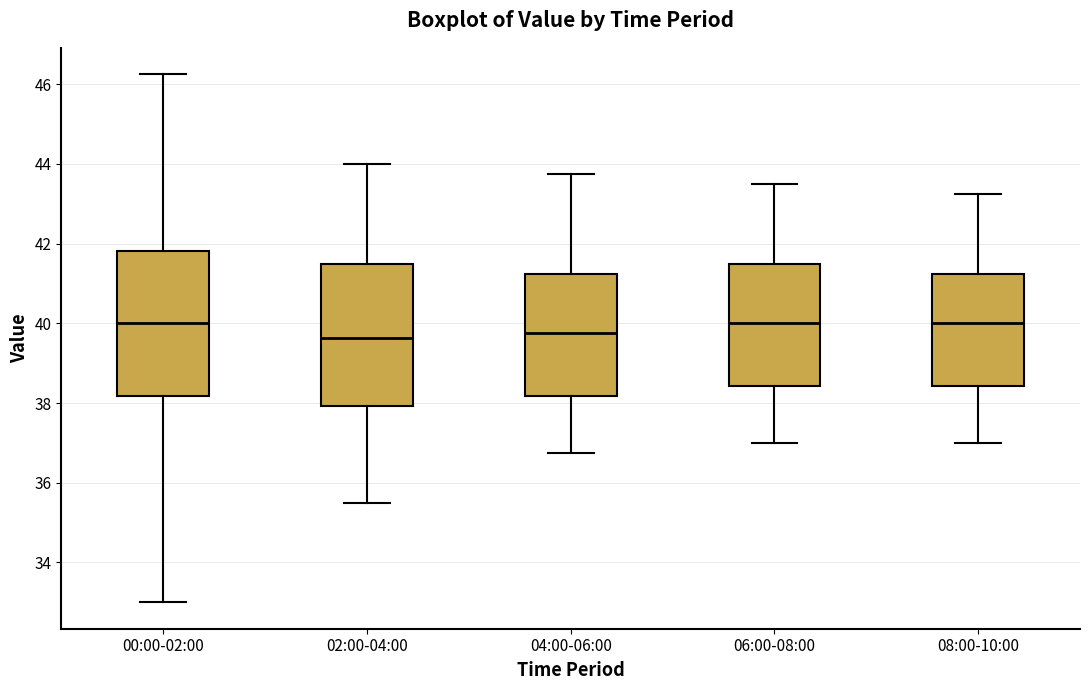

Reading left to right, read every box against the y-axis: the position of its median line, the range the box covers, and the ends of its whiskers. The values are not printed on the chart, so give them approximately, as read against the axis.

00:00-02:00: median 40.0, box 38.2 to 41.8, whiskers 33.0 to 46.2
02:00-04:00: median 39.6, box 38.0 to 41.6, whiskers 35.6 to 44.0
04:00-06:00: median 39.8, box 38.2 to 41.2, whiskers 36.8 to 43.8
06:00-08:00: median 40.0, box 38.4 to 41.6, whiskers 37.0 to 43.6
08:00-10:00: median 40.0, box 38.4 to 41.2, whiskers 37.0 to 43.2